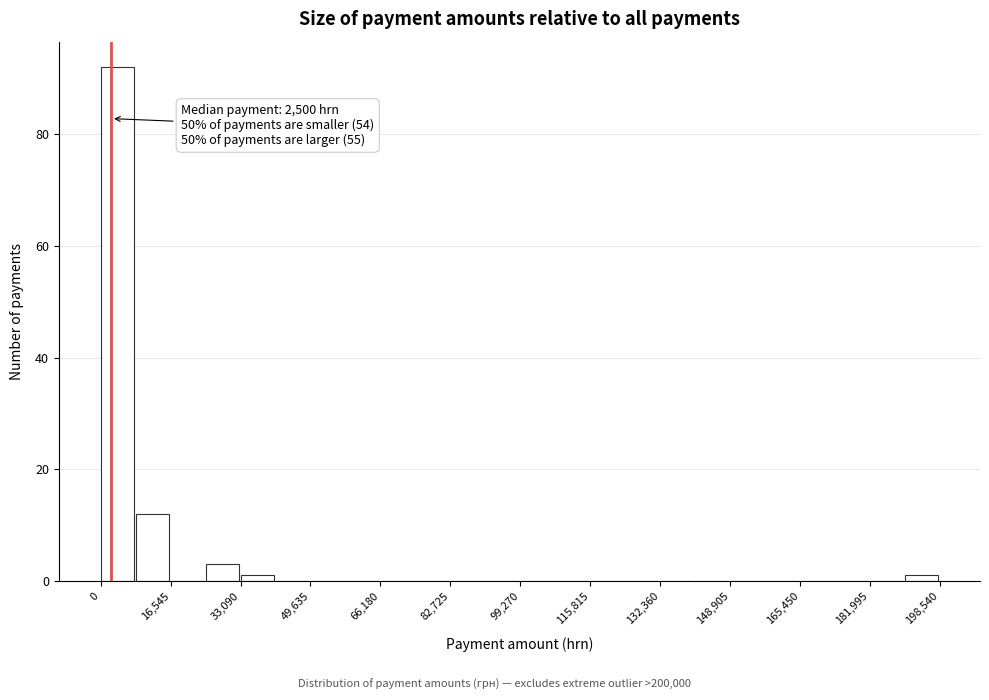

Over which range of the x-axis is the bar tallest?

0 to 8000